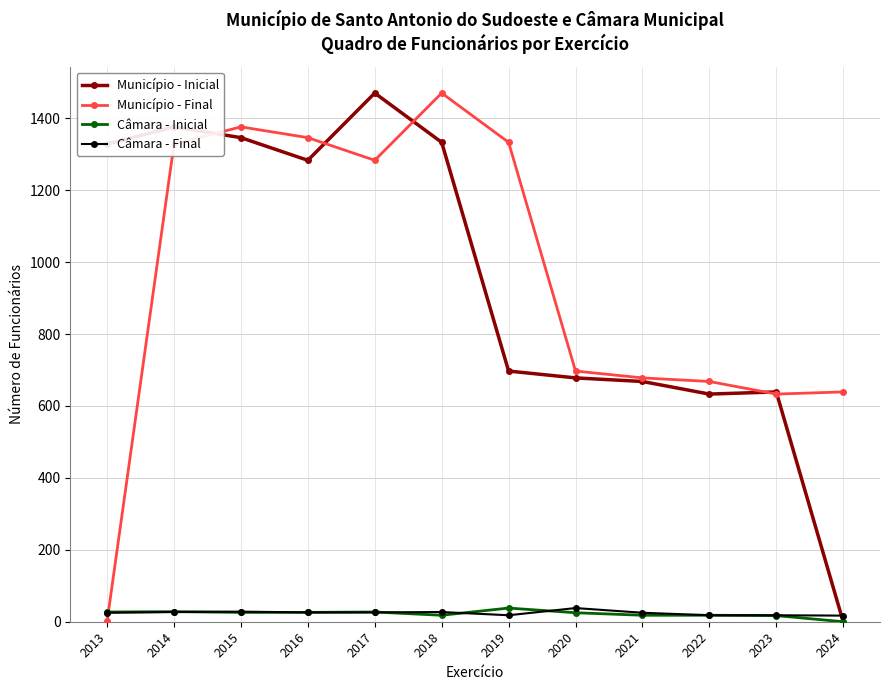

What is the greatest value displayed?

1470